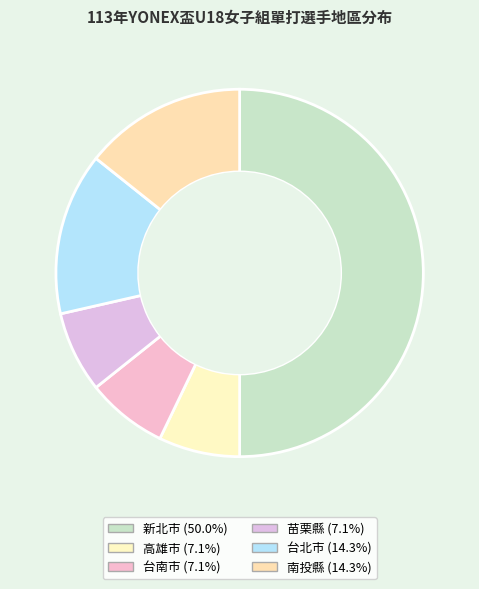

True or false: 台北市 accounts for 26% of the total.

False